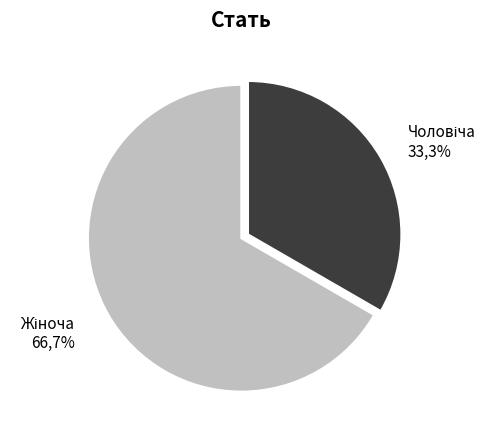

Count the number of slices in the pie.

2